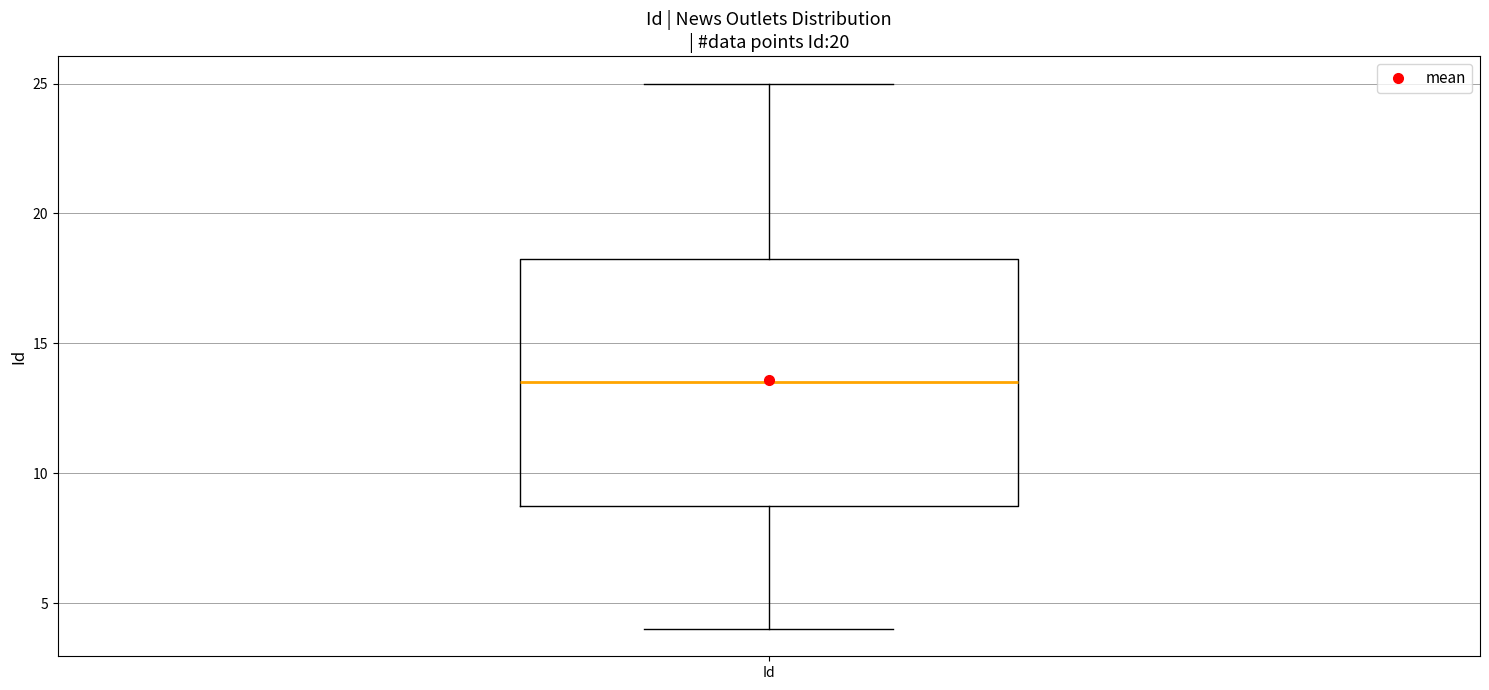

Transcribe this box plot: give where the median line is, the range the box spans, and where the two whiskers end, as read against the y-axis. The values are not printed on the chart, so give them approximately, as read against the axis.

median 13.5, box 9.0 to 18.5, whiskers 4.0 to 25.0